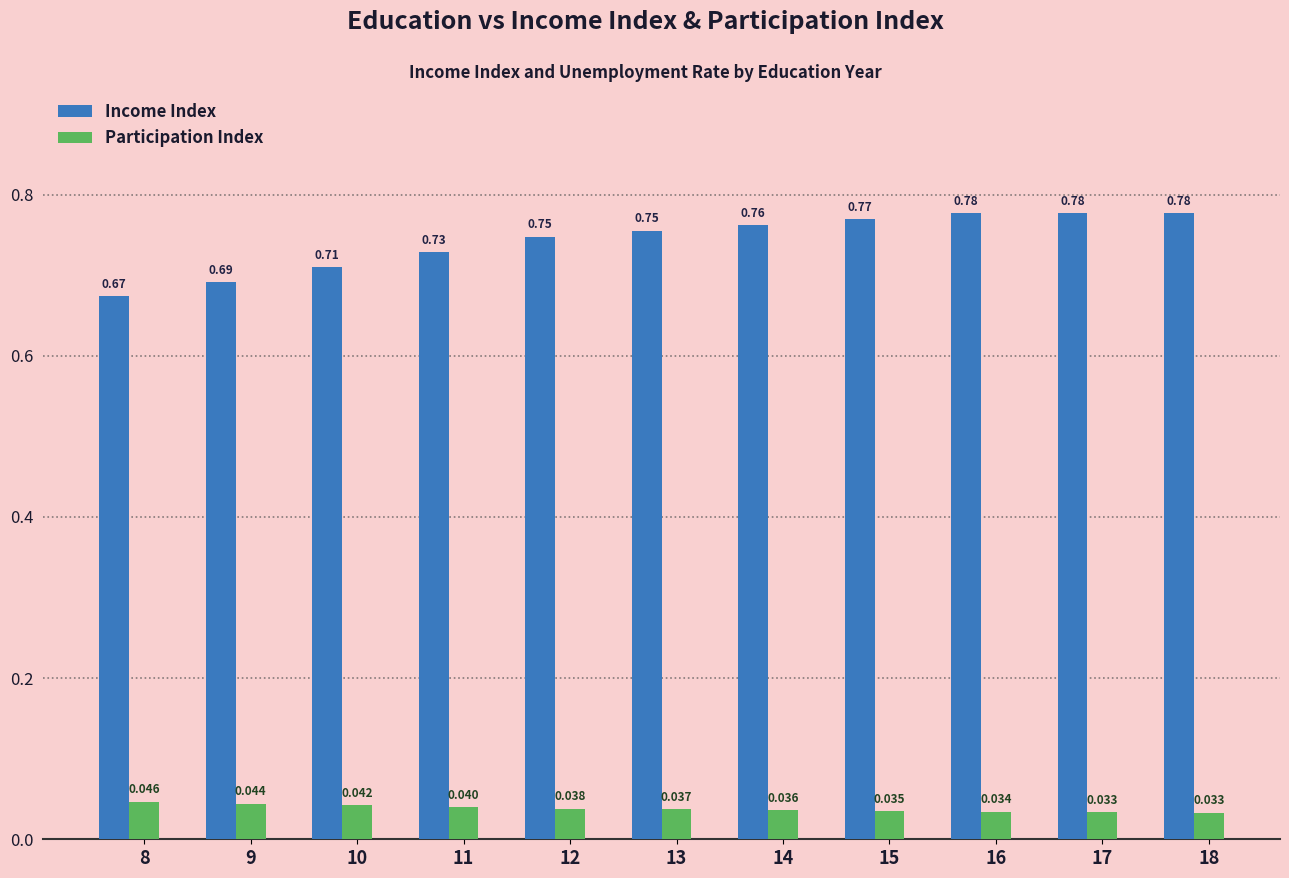

Rank the series at 11 from lowest to highest value.

Participation Index, Income Index